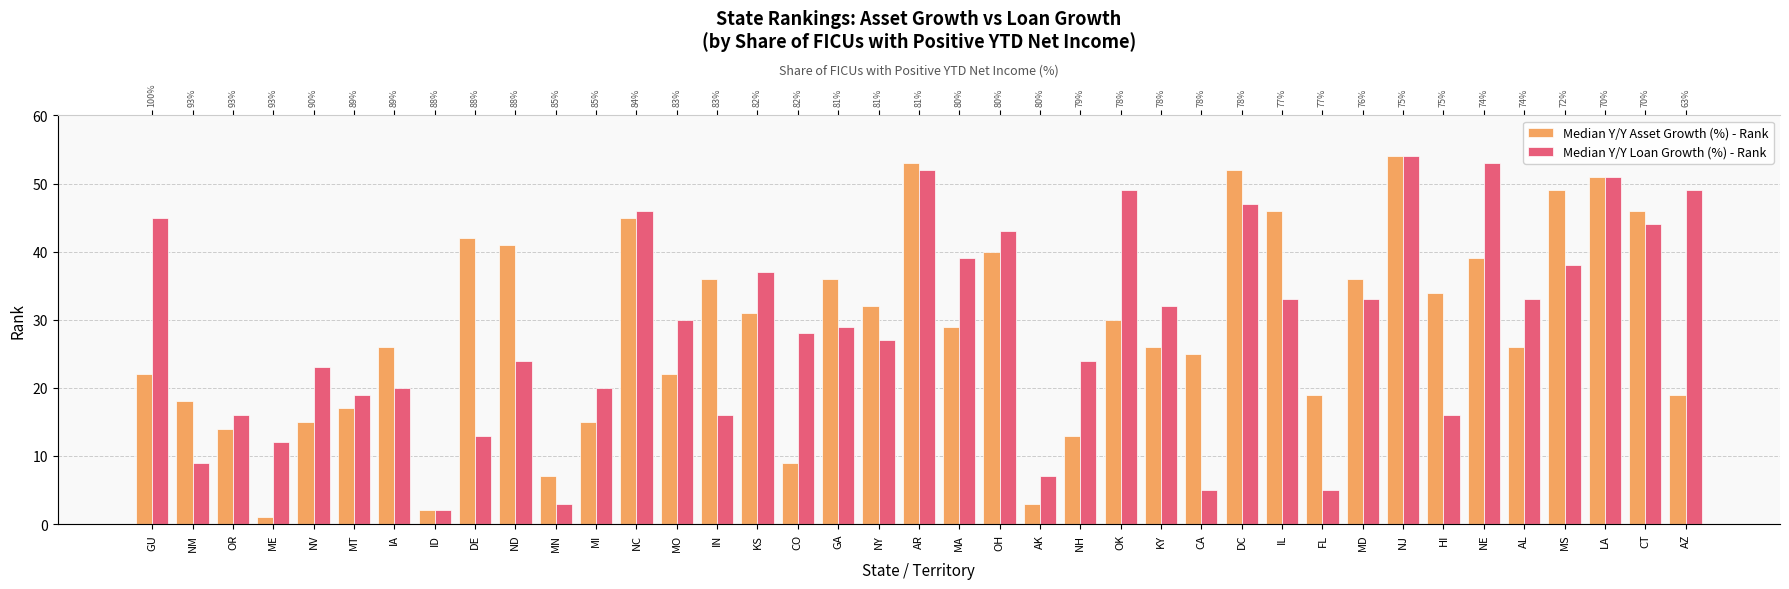

What position from the left is ME?

4